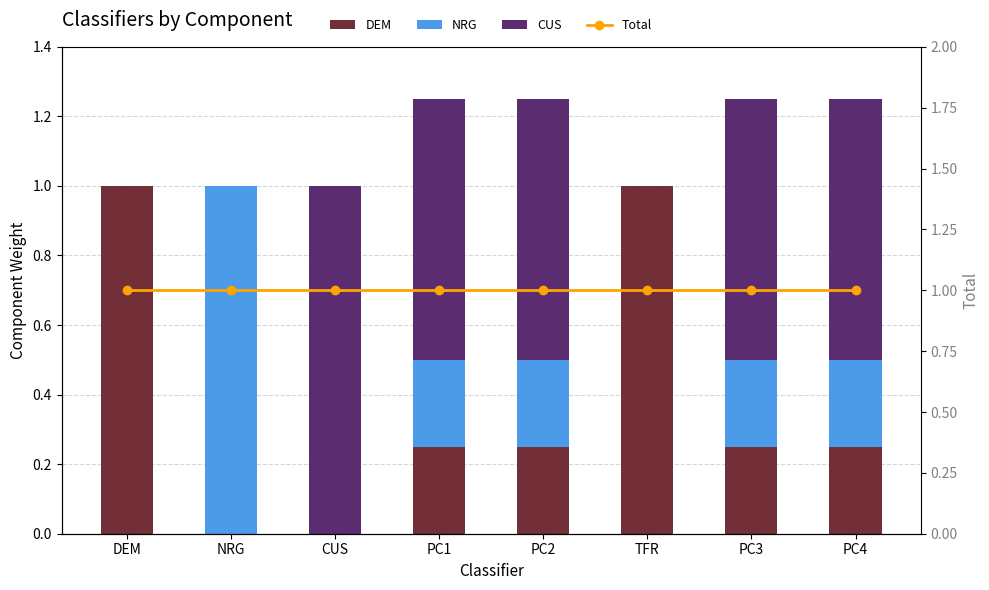

The DEM series shows 0.1 at PC3. True or false?

False